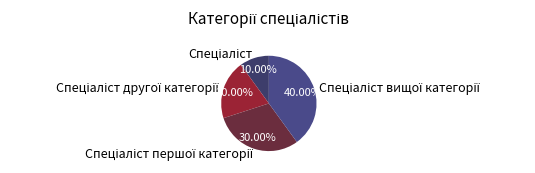

Is there any slice that represents more than half of the pie?

No